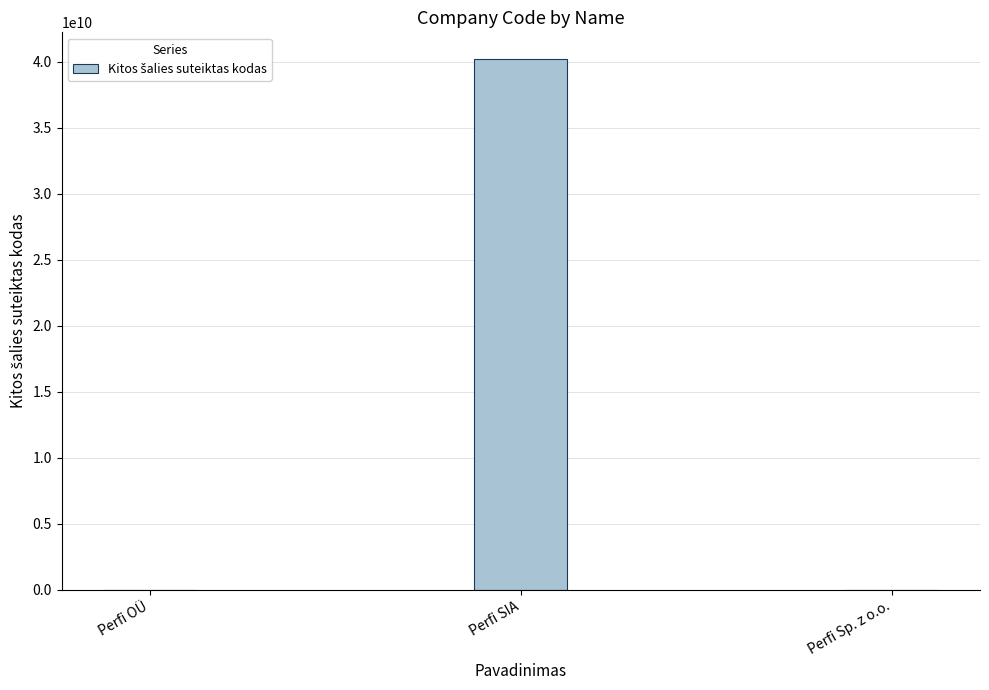

Where is the data nearest to the value 20102192639?

Perfi OÜ